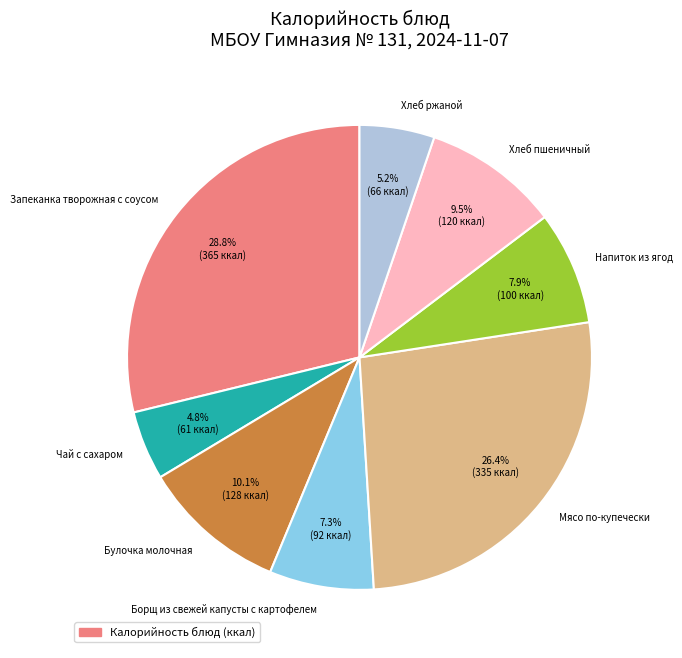

What portion of the pie excludes Чай с сахаром?

95.2%